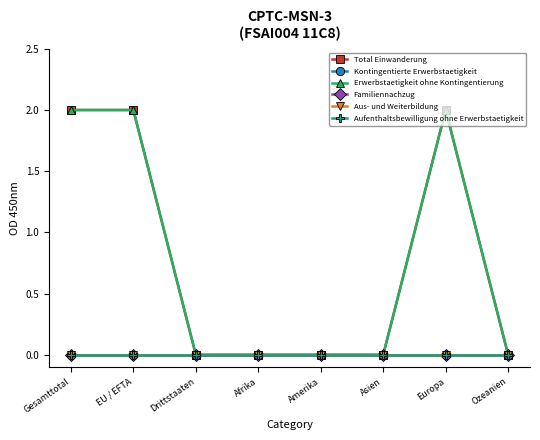

What is the label of the 7th point from the right?

EU / EFTA